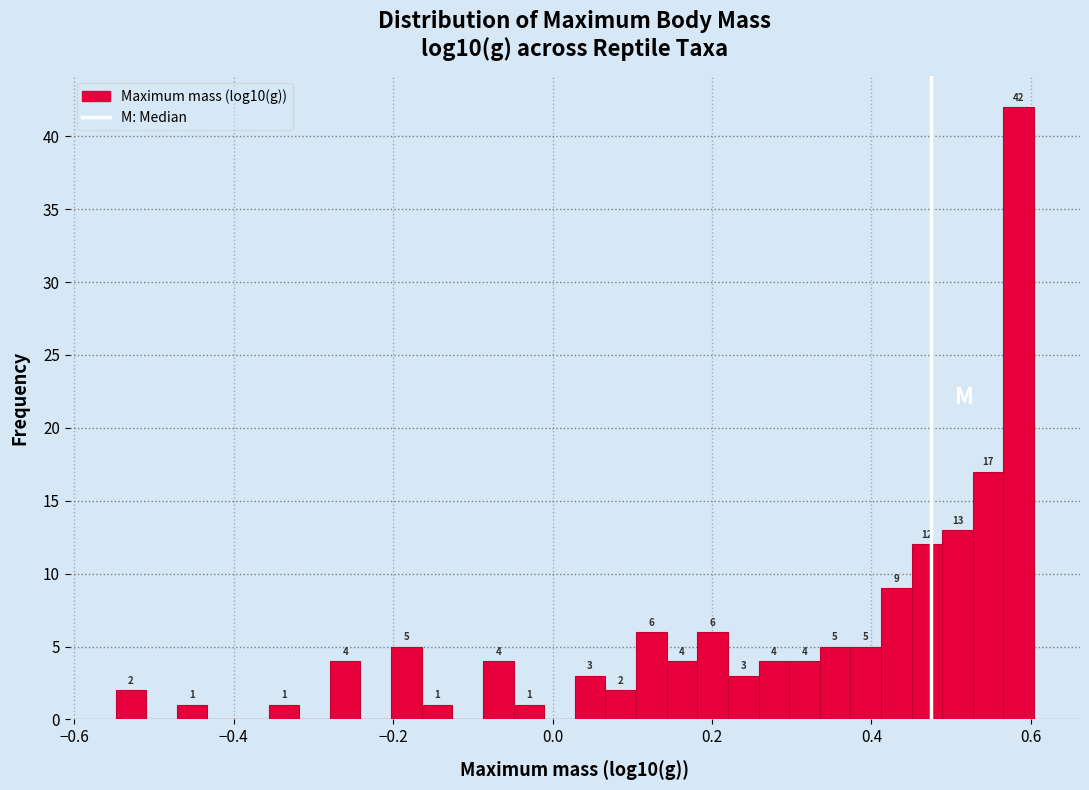

Around what value on the x-axis is the tallest bar? Give the approximate position of its centre, as read against the axis.

0.58